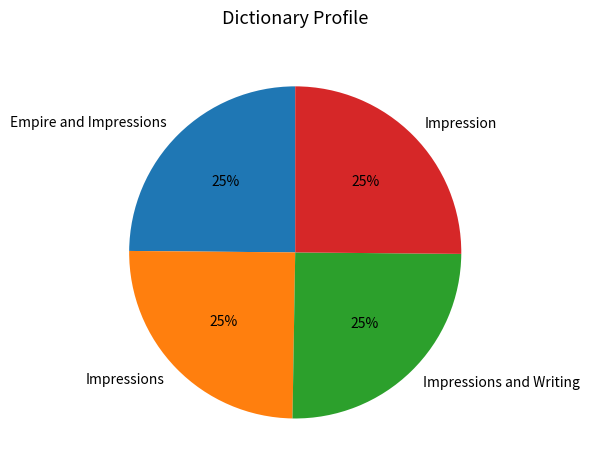

Does Impressions account for over 50% of the chart?

No